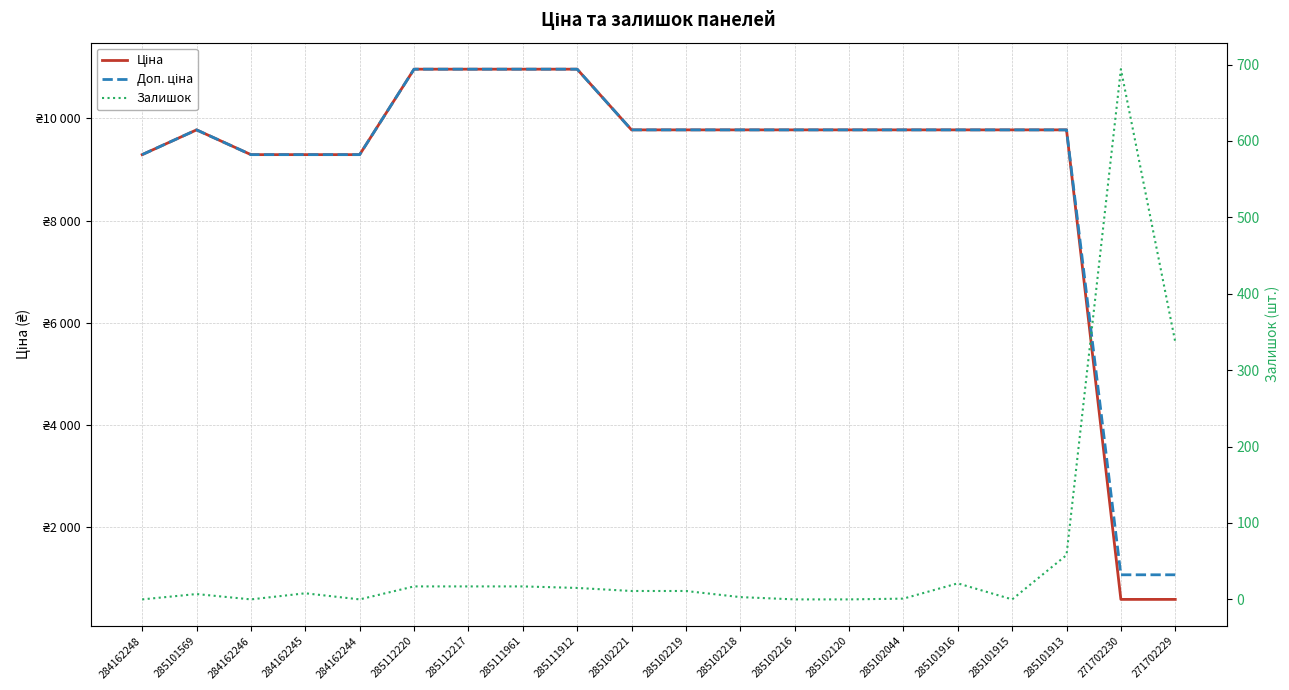

How many lines are shown in the chart?

3